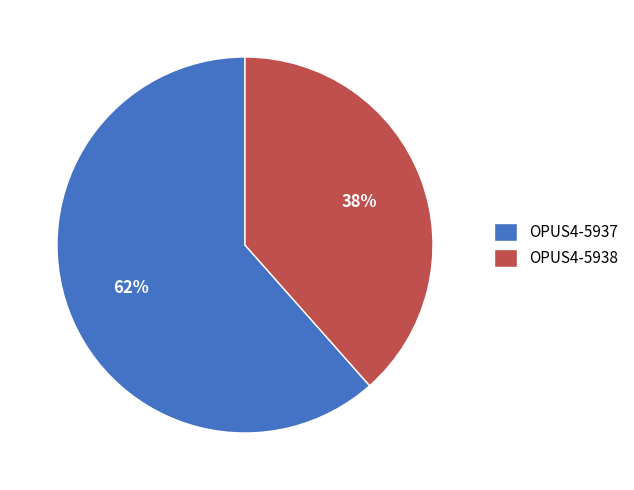

Does OPUS4-5938 represent more than half of the total?

No